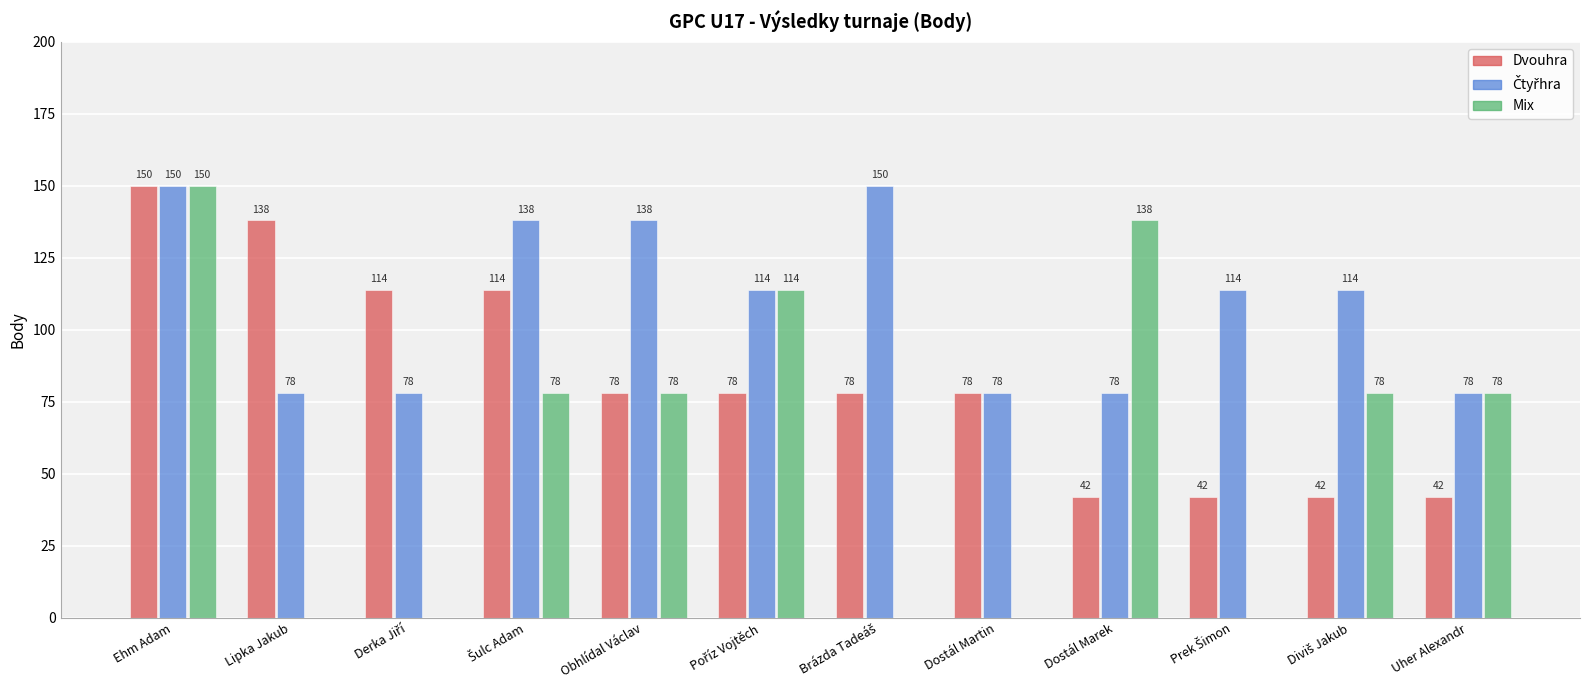

What is the highest value of the Dvouhra series?

150